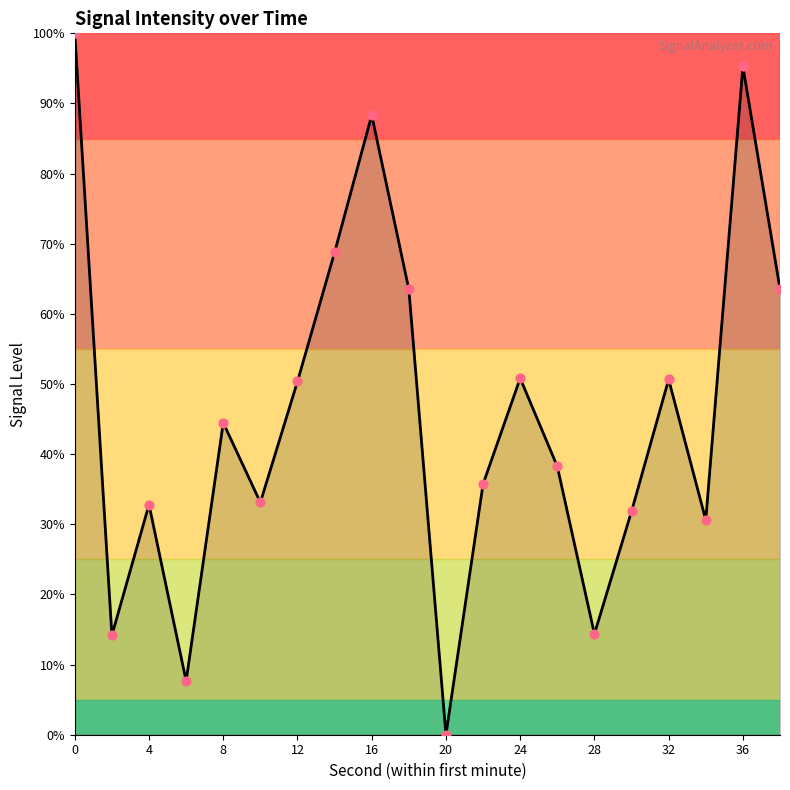

What is the greatest value displayed?

100.0